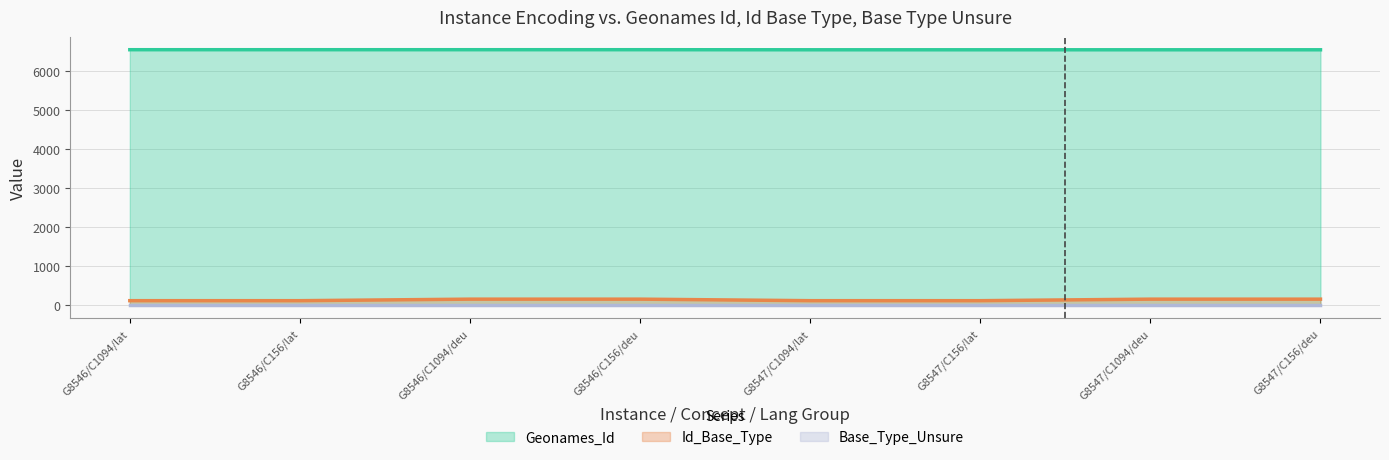

What is the average value of the Geonames_Id series?

6540.9